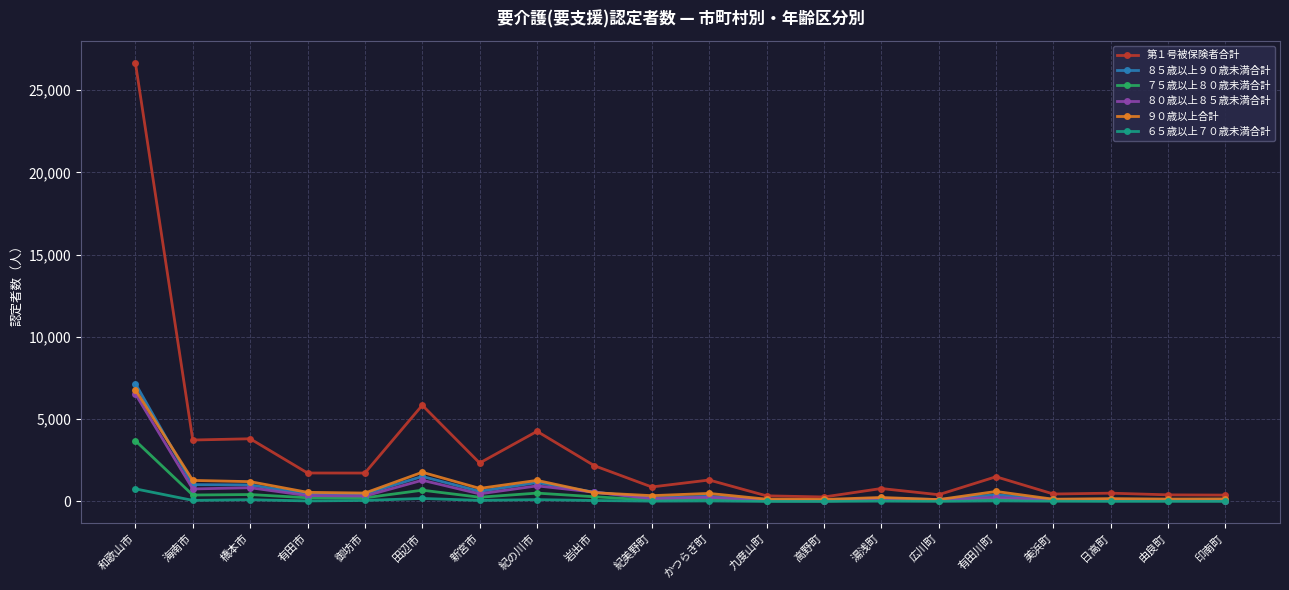

What are all the series names shown in the legend?

第１号被保険者合計, ８５歳以上９０歳未満合計, ７５歳以上８０歳未満合計, ８０歳以上８５歳未満合計, ９０歳以上合計, ６５歳以上７０歳未満合計